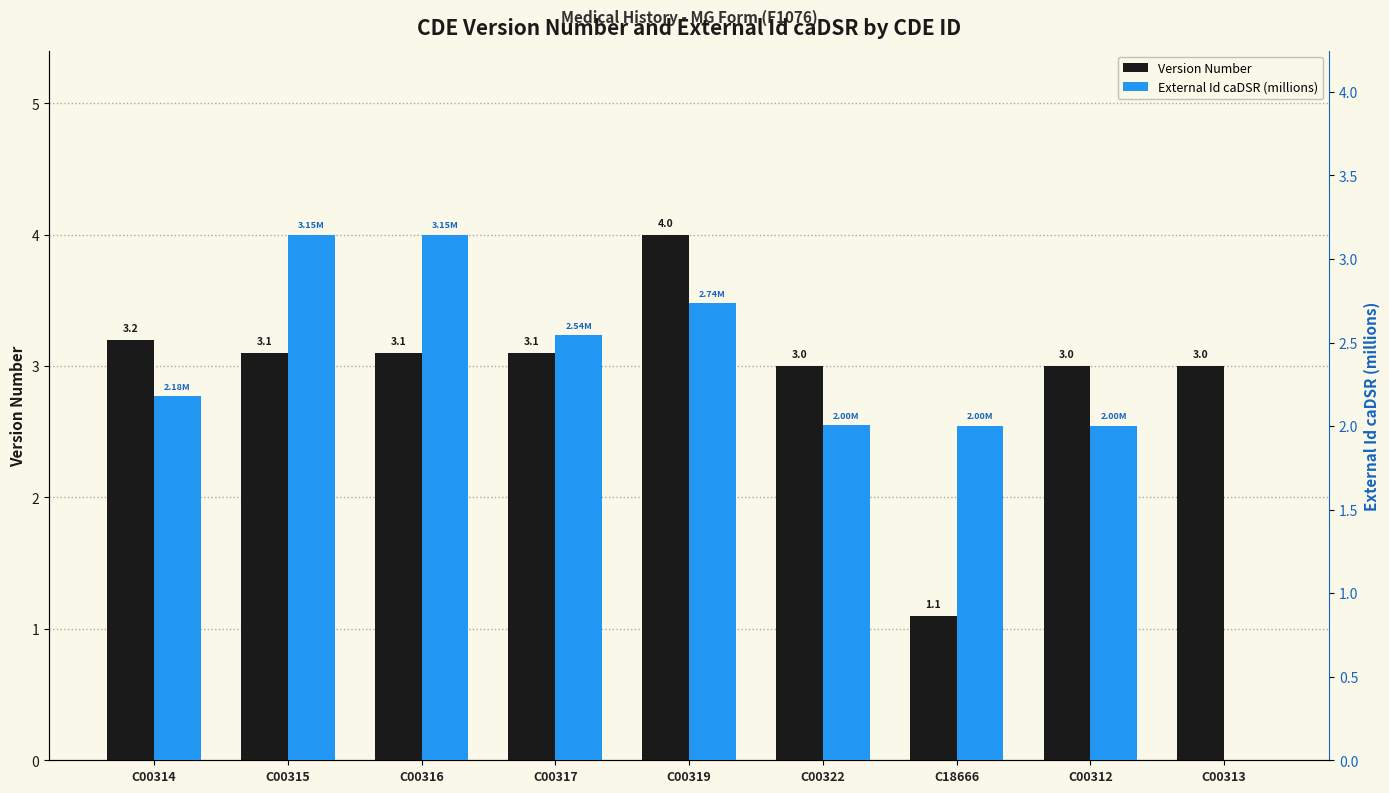

The Version Number series shows 3.1 at C00315. True or false?

True